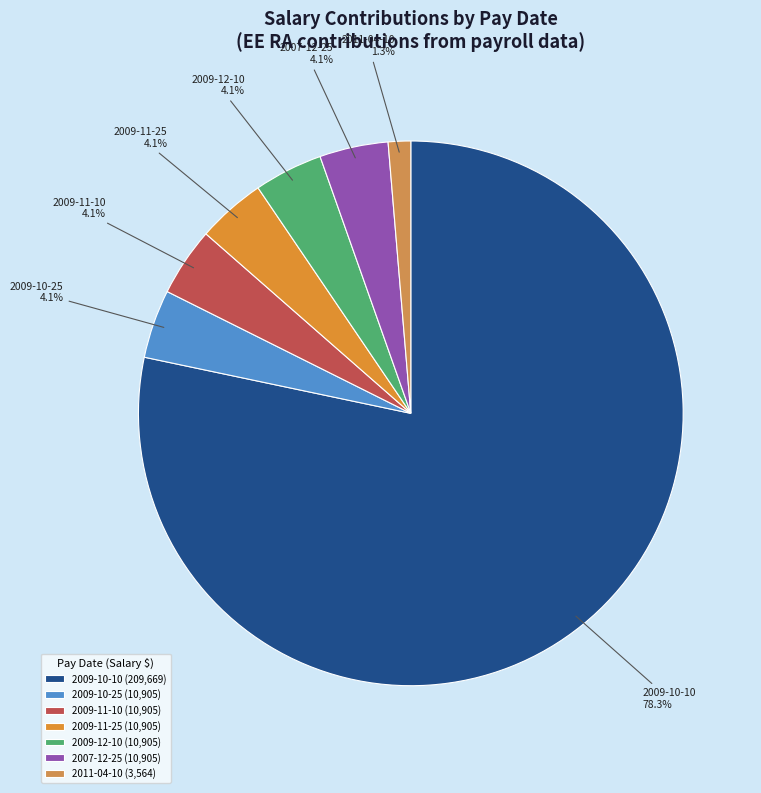

What portion of the pie excludes 2011-04-10?

98.7%